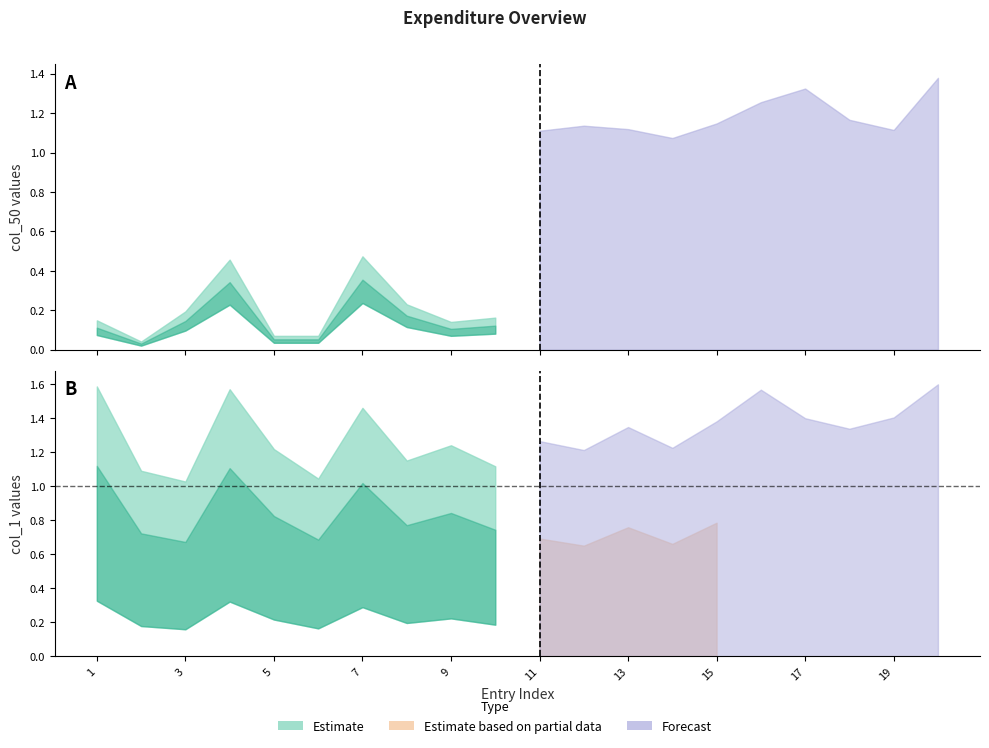

Between 13 and 15, which series saw the biggest shift?

col_50